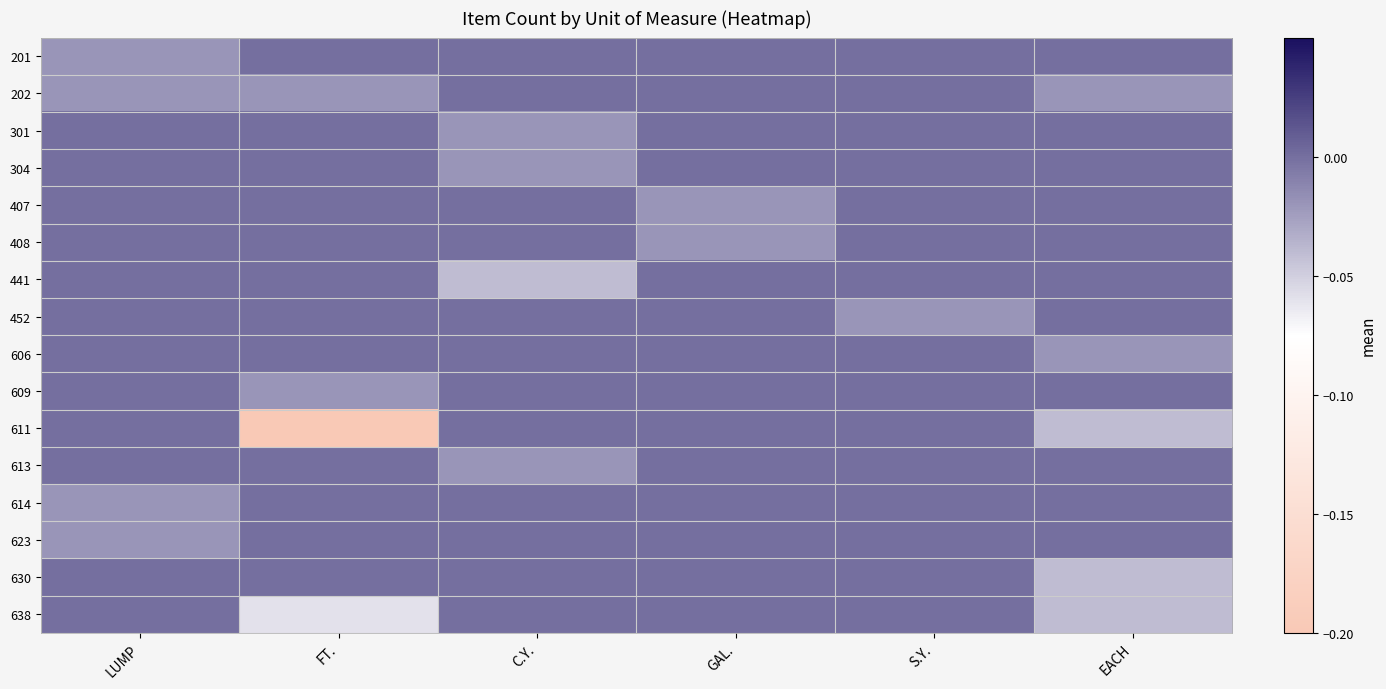

Reading right to left, extract all data points from this chart.

201: EACH=-0.0	S.Y.=-0.0	GAL.=-0.0	C.Y.=-0.0	FT.=-0.0	LUMP=-0.0
202: EACH=-0.0	S.Y.=-0.0	GAL.=-0.0	C.Y.=-0.0	FT.=-0.0	LUMP=-0.0
301: EACH=-0.0	S.Y.=-0.0	GAL.=-0.0	C.Y.=-0.0	FT.=-0.0	LUMP=-0.0
304: EACH=-0.0	S.Y.=-0.0	GAL.=-0.0	C.Y.=-0.0	FT.=-0.0	LUMP=-0.0
407: EACH=-0.0	S.Y.=-0.0	GAL.=-0.0	C.Y.=-0.0	FT.=-0.0	LUMP=-0.0
408: EACH=-0.0	S.Y.=-0.0	GAL.=-0.0	C.Y.=-0.0	FT.=-0.0	LUMP=-0.0
441: EACH=-0.0	S.Y.=-0.0	GAL.=-0.0	C.Y.=-0.0	FT.=-0.0	LUMP=-0.0
452: EACH=-0.0	S.Y.=-0.0	GAL.=-0.0	C.Y.=-0.0	FT.=-0.0	LUMP=-0.0
606: EACH=-0.0	S.Y.=-0.0	GAL.=-0.0	C.Y.=-0.0	FT.=-0.0	LUMP=-0.0
609: EACH=-0.0	S.Y.=-0.0	GAL.=-0.0	C.Y.=-0.0	FT.=-0.0	LUMP=-0.0
611: EACH=-0.0	S.Y.=-0.0	GAL.=-0.0	C.Y.=-0.0	FT.=-0.2	LUMP=-0.0
613: EACH=-0.0	S.Y.=-0.0	GAL.=-0.0	C.Y.=-0.0	FT.=-0.0	LUMP=-0.0
614: EACH=-0.0	S.Y.=-0.0	GAL.=-0.0	C.Y.=-0.0	FT.=-0.0	LUMP=-0.0
623: EACH=-0.0	S.Y.=-0.0	GAL.=-0.0	C.Y.=-0.0	FT.=-0.0	LUMP=-0.0
630: EACH=-0.0	S.Y.=-0.0	GAL.=-0.0	C.Y.=-0.0	FT.=-0.0	LUMP=-0.0
638: EACH=-0.0	S.Y.=-0.0	GAL.=-0.0	C.Y.=-0.0	FT.=-0.1	LUMP=-0.0